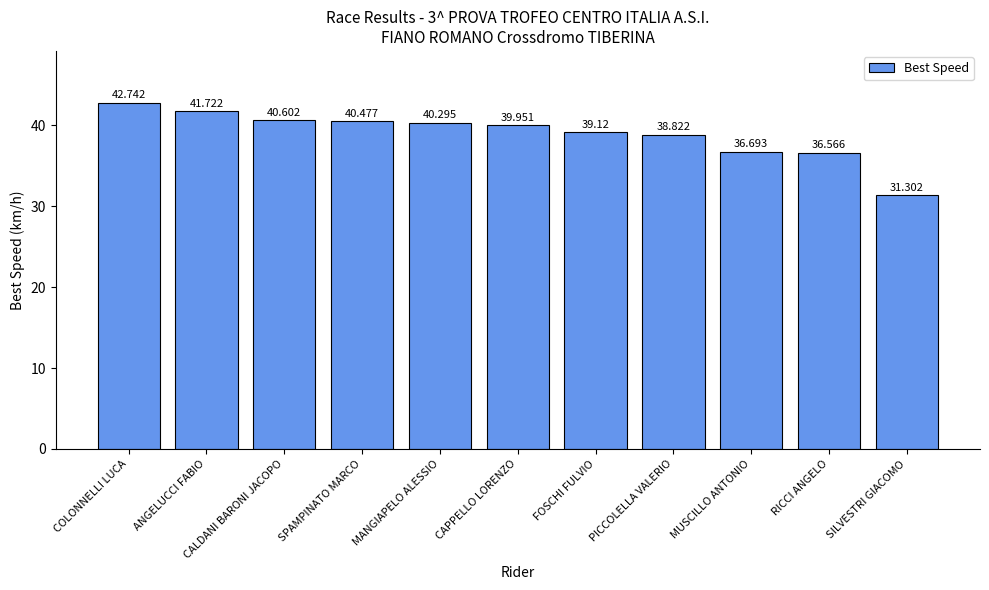

Reading left to right, what are all the values shown in this chart?

42.7	41.7	40.6	40.5	40.3	40.0	39.1	38.8	36.7	36.6	31.3